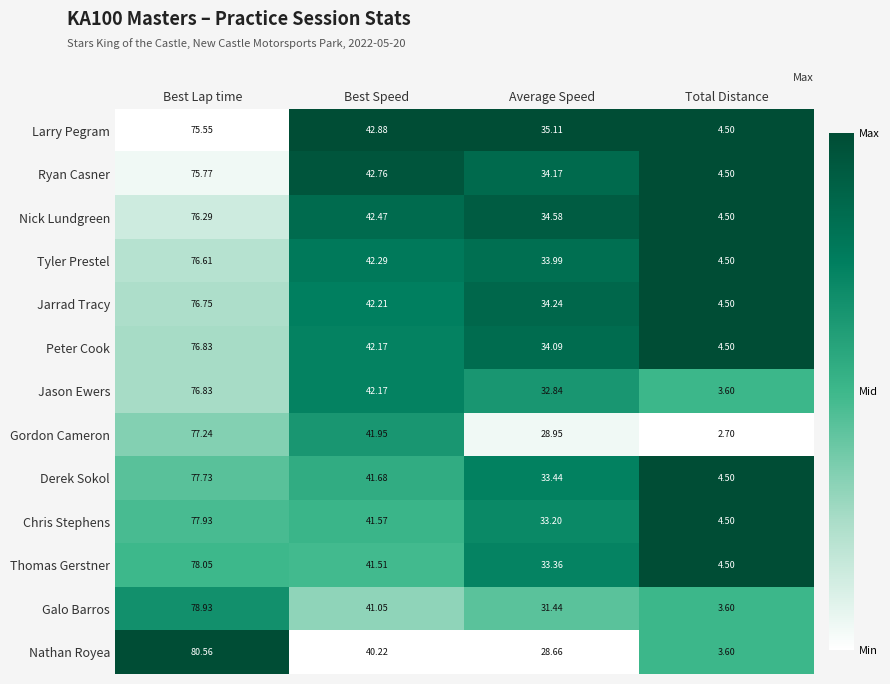

At which category does the chart reach its peak across all series?

Best Lap time